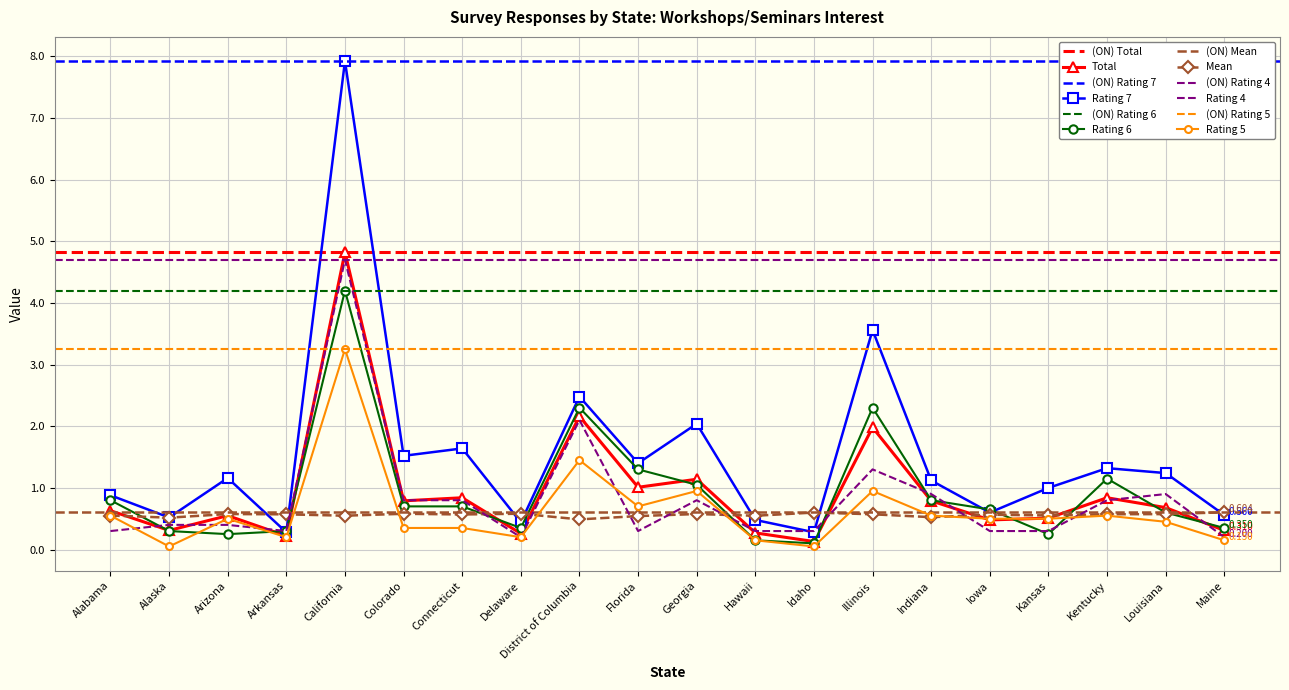

Which label corresponds to the smallest value in the chart?

Alaska